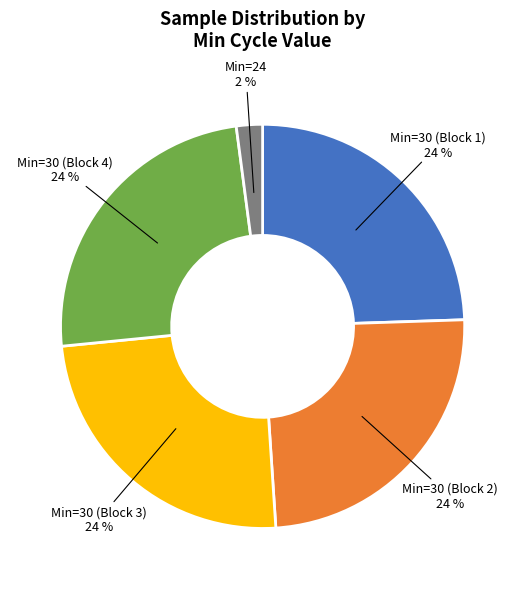

Does any single category account for the majority?

No